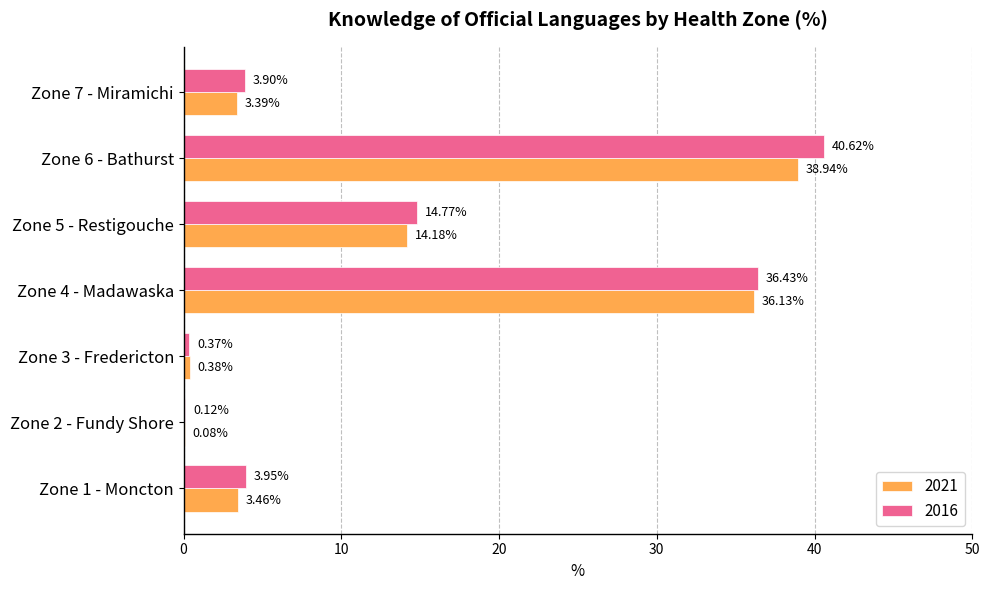

Which series has the largest total across all categories?

2016